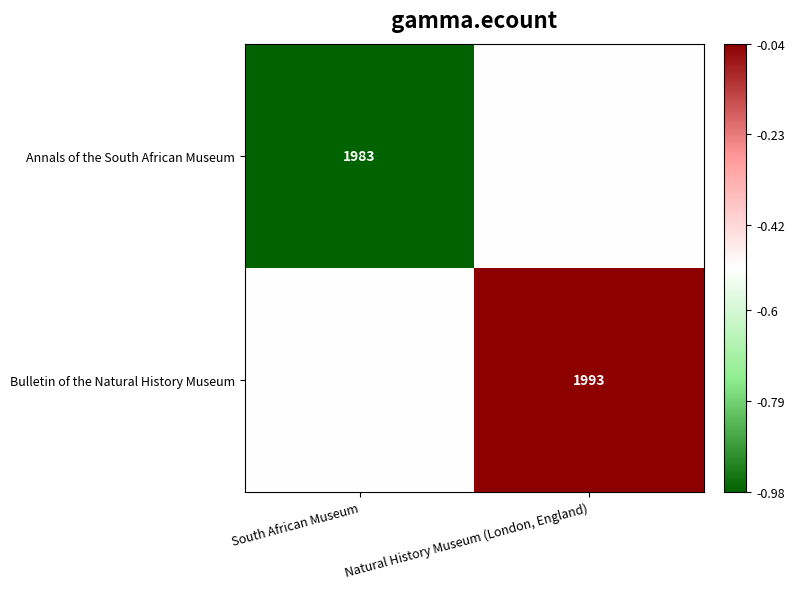

What is the sum of all Bulletin of the Natural History Museum values?

-0.6